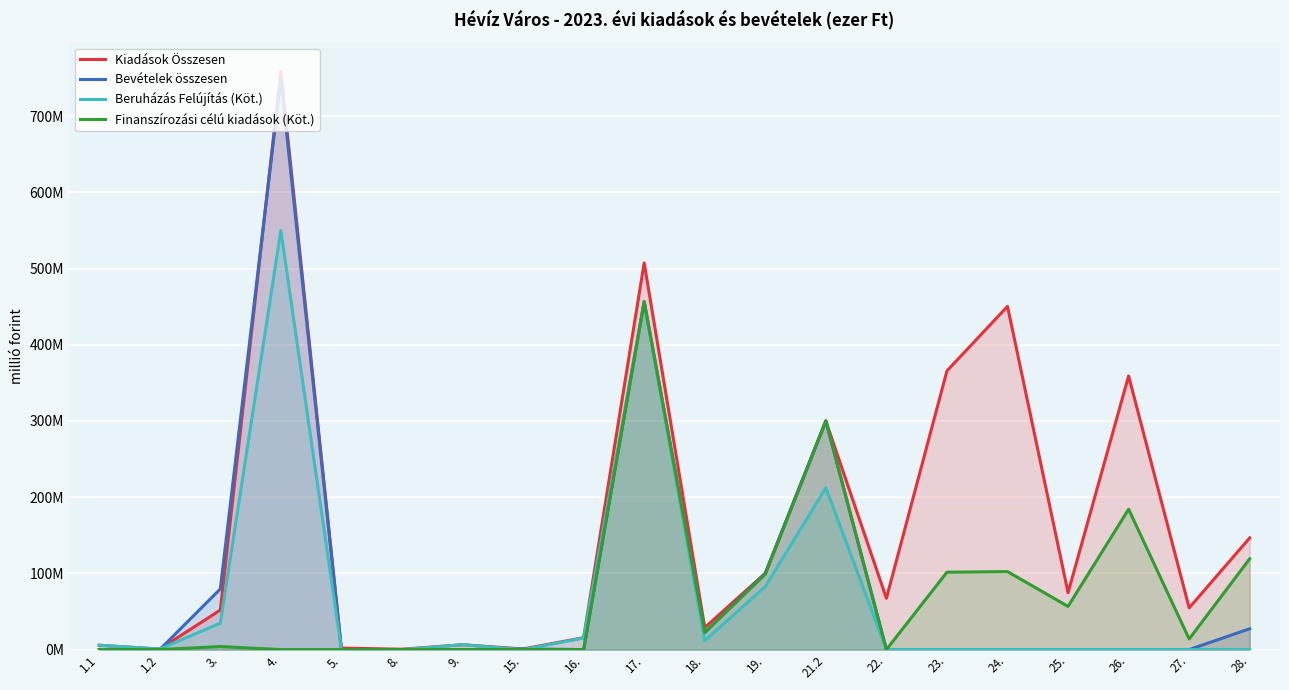

What position from the left is 28.?

20